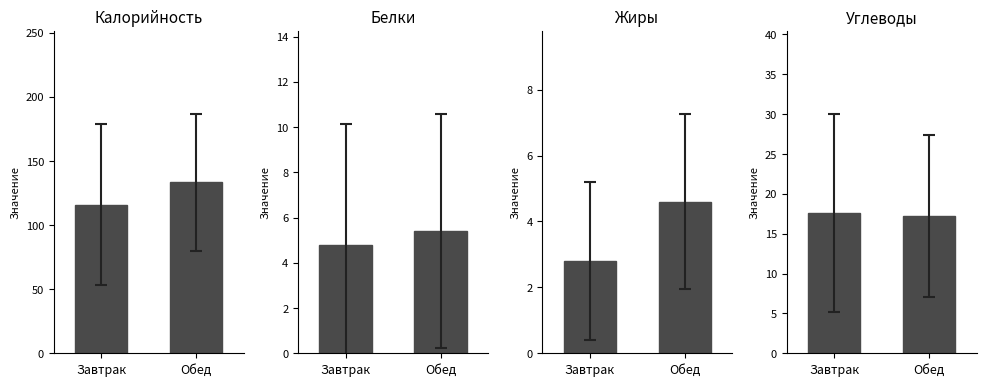

How many series are shown in this chart?

4